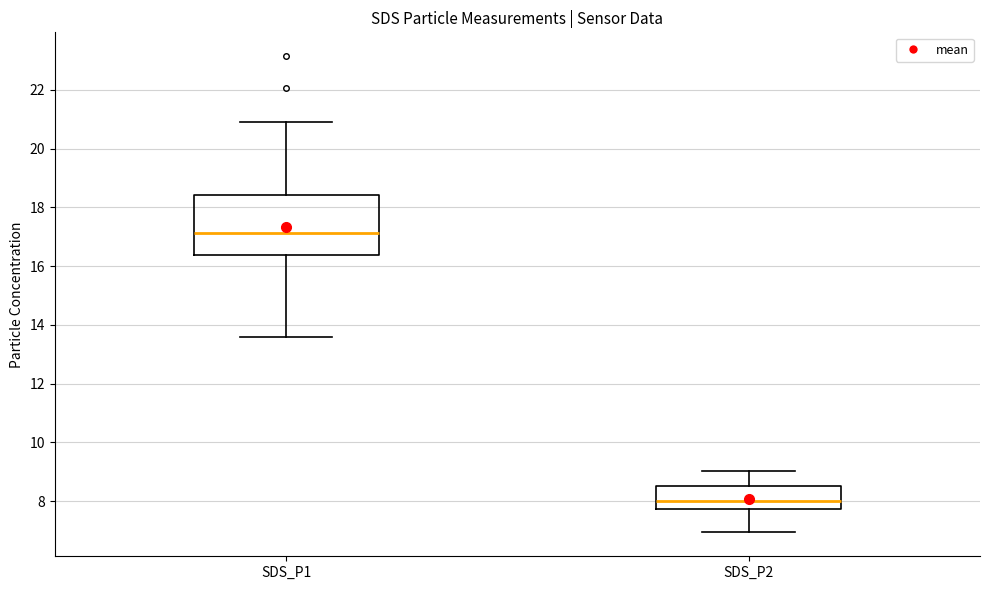

Reading left to right, read every box against the y-axis: the position of its median line, the range the box covers, and the ends of its whiskers. The values are not printed on the chart, so give them approximately, as read against the axis.

SDS_P1: median 17.2, box 16.4 to 18.4, whiskers 13.6 to 21.0
SDS_P2: median 8.0, box 7.8 to 8.6, whiskers 7.0 to 9.0